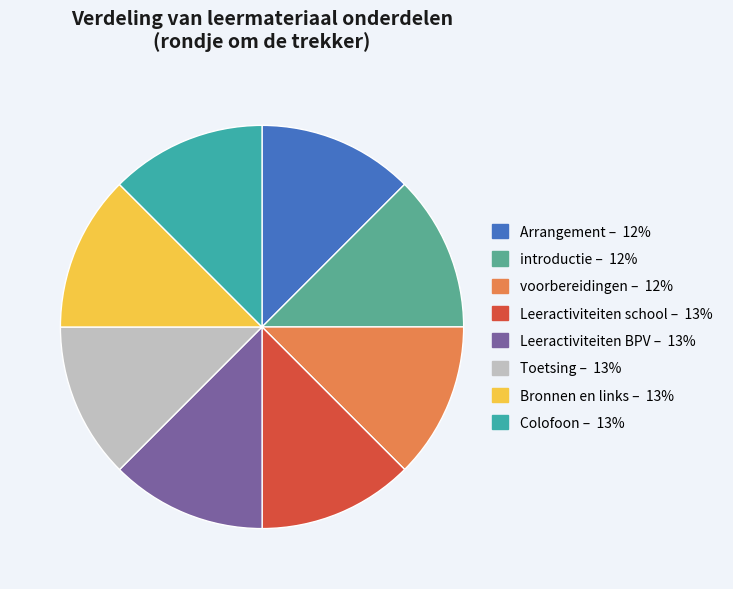

Does any single category account for the majority?

No